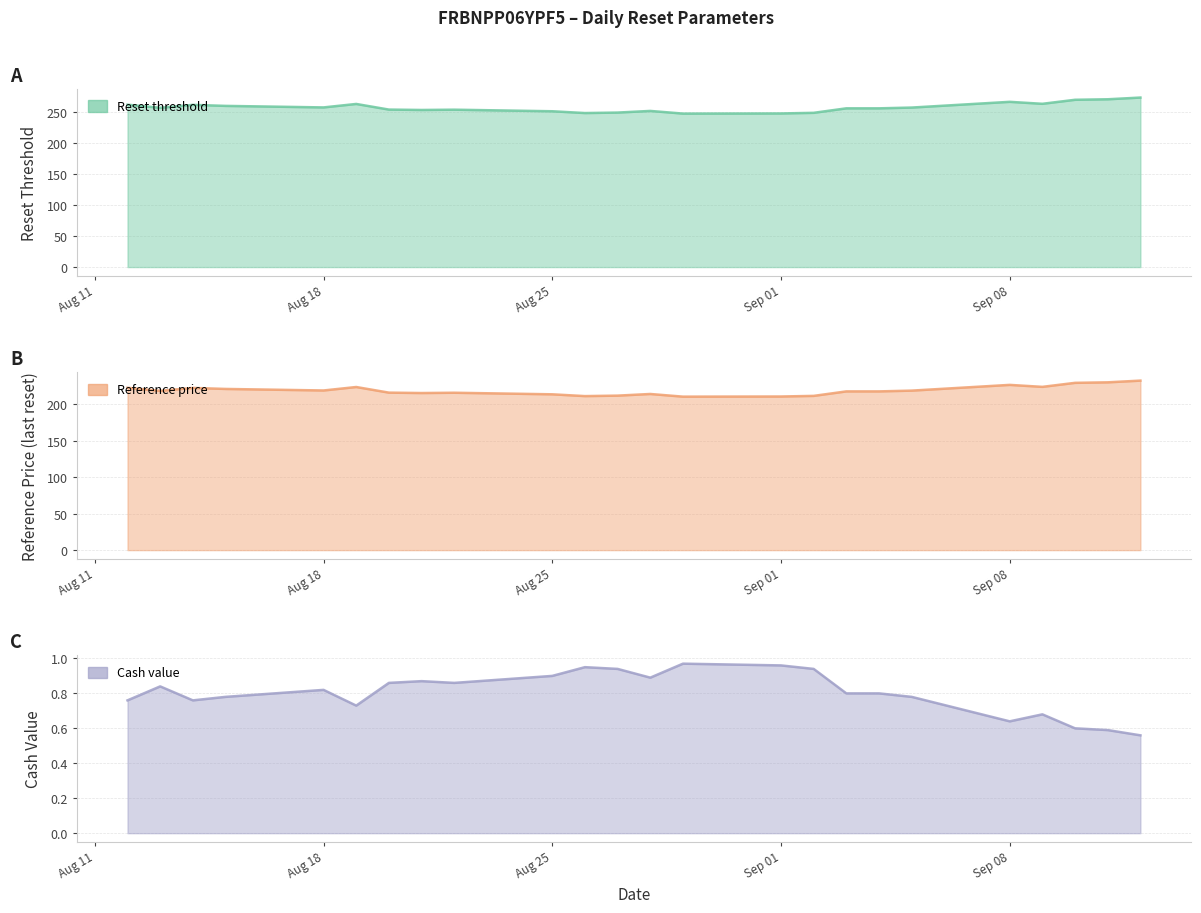

Which series has the largest total across all categories?

Reset threshold